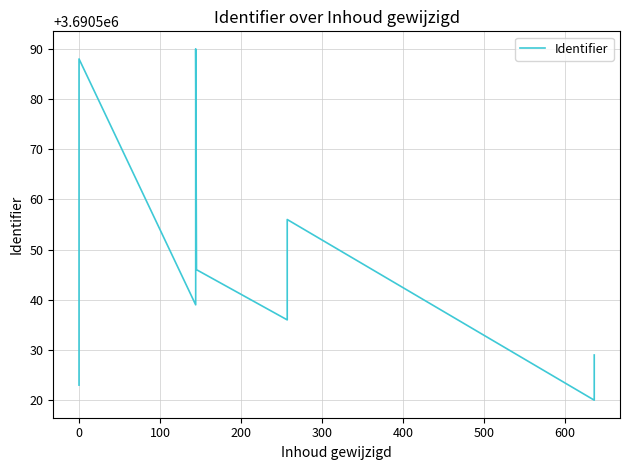

Does the chart display data point markers on the line(s)?

No